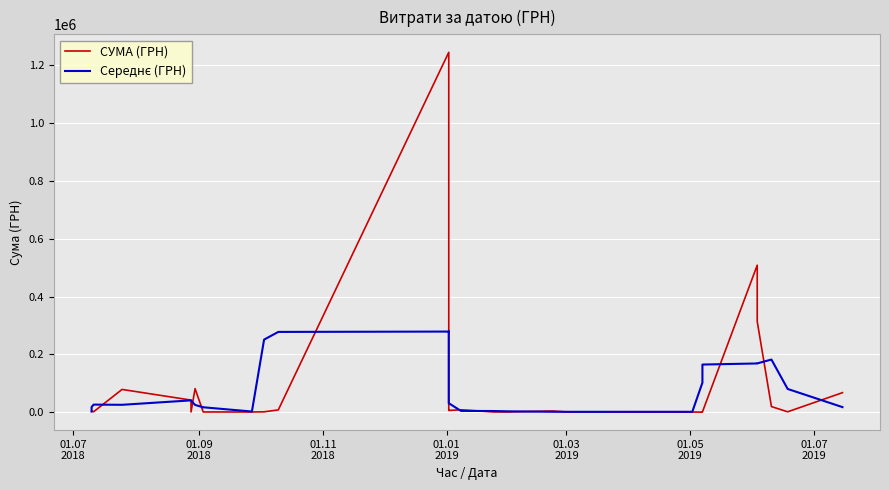

Is this an area chart (filled region under the line)?

No